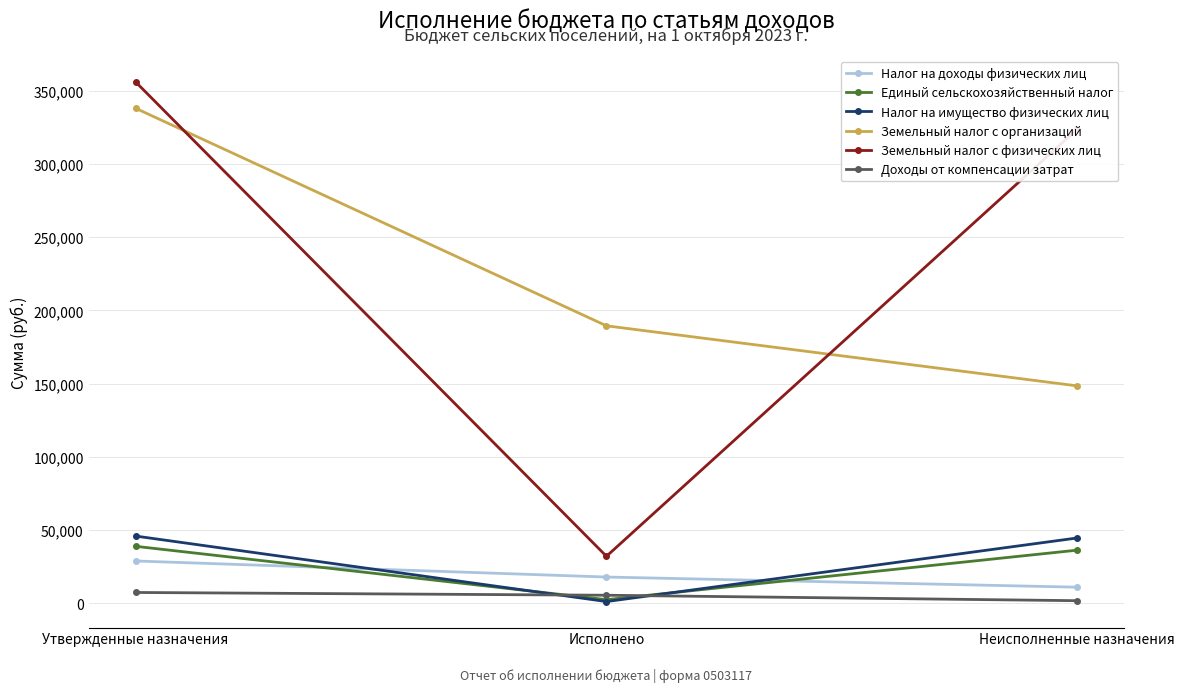

The value of Налог на доходы физических лиц at Неисполненные назначения is 11100.5. True or false?

True